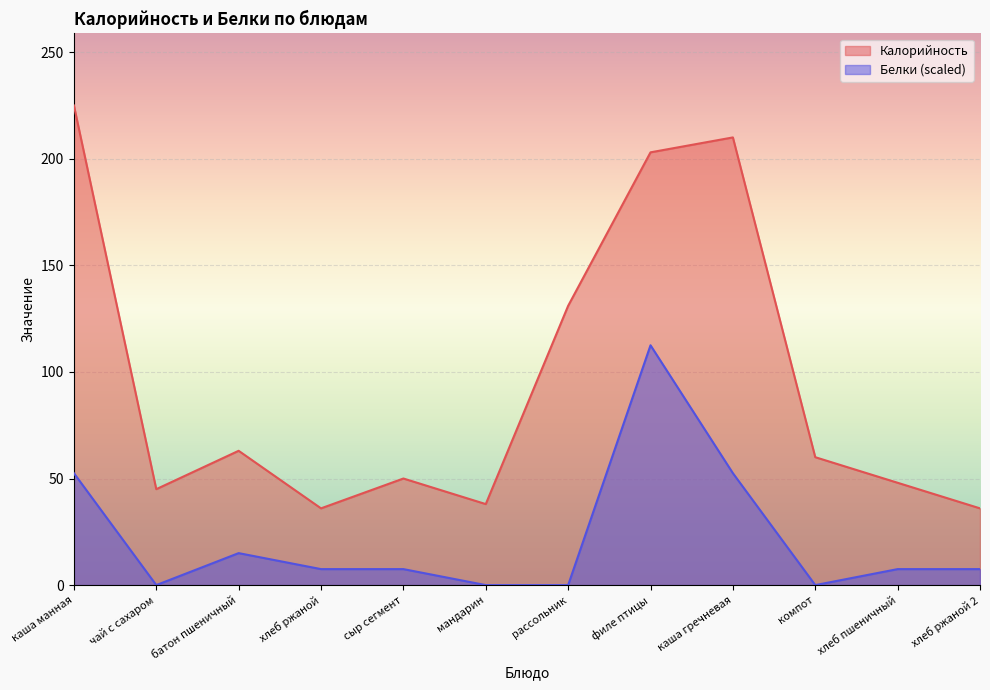

At батон пшеничный, list the series in order from smallest to largest.

Белки (scaled), Калорийность